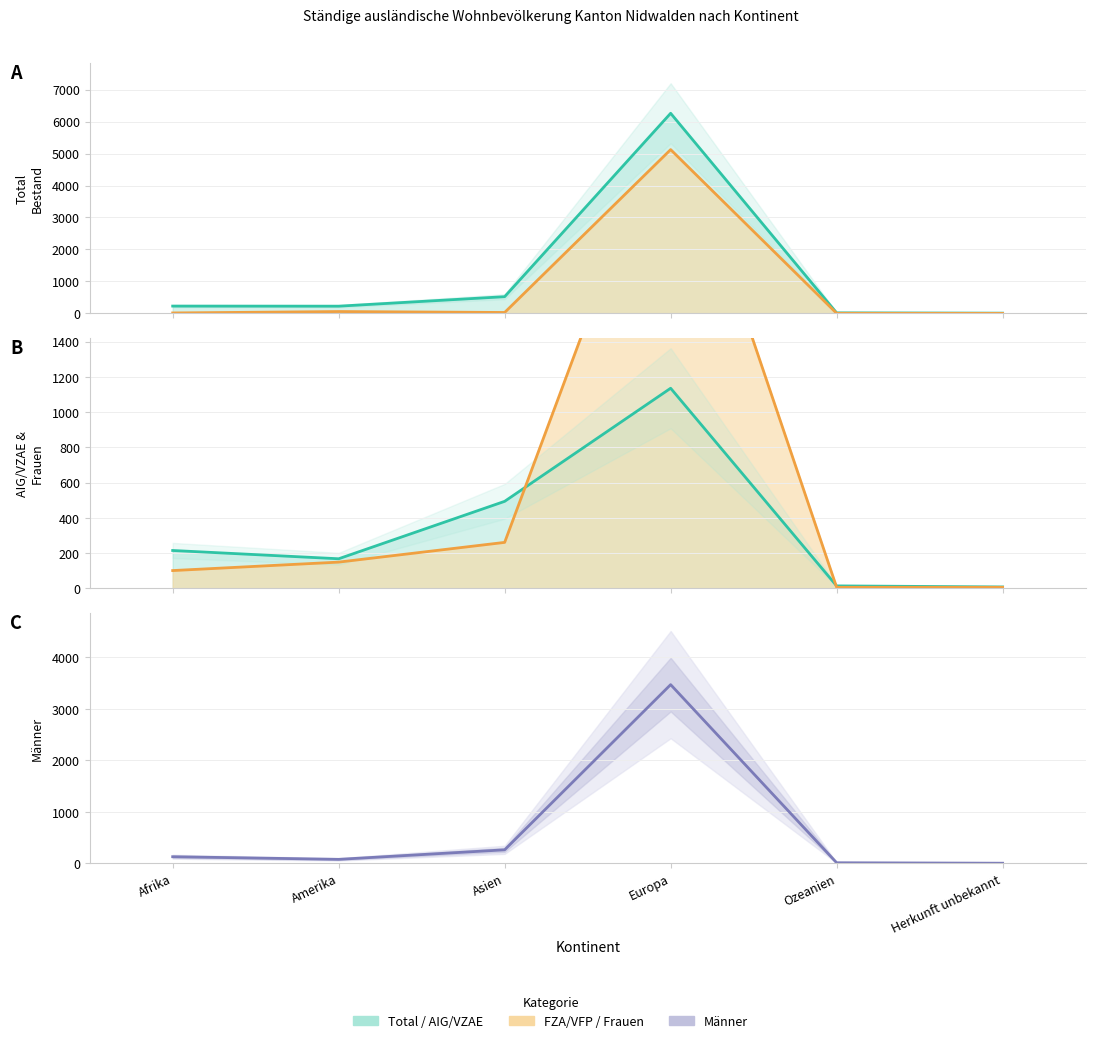

What is the approximate value at Asien?

262